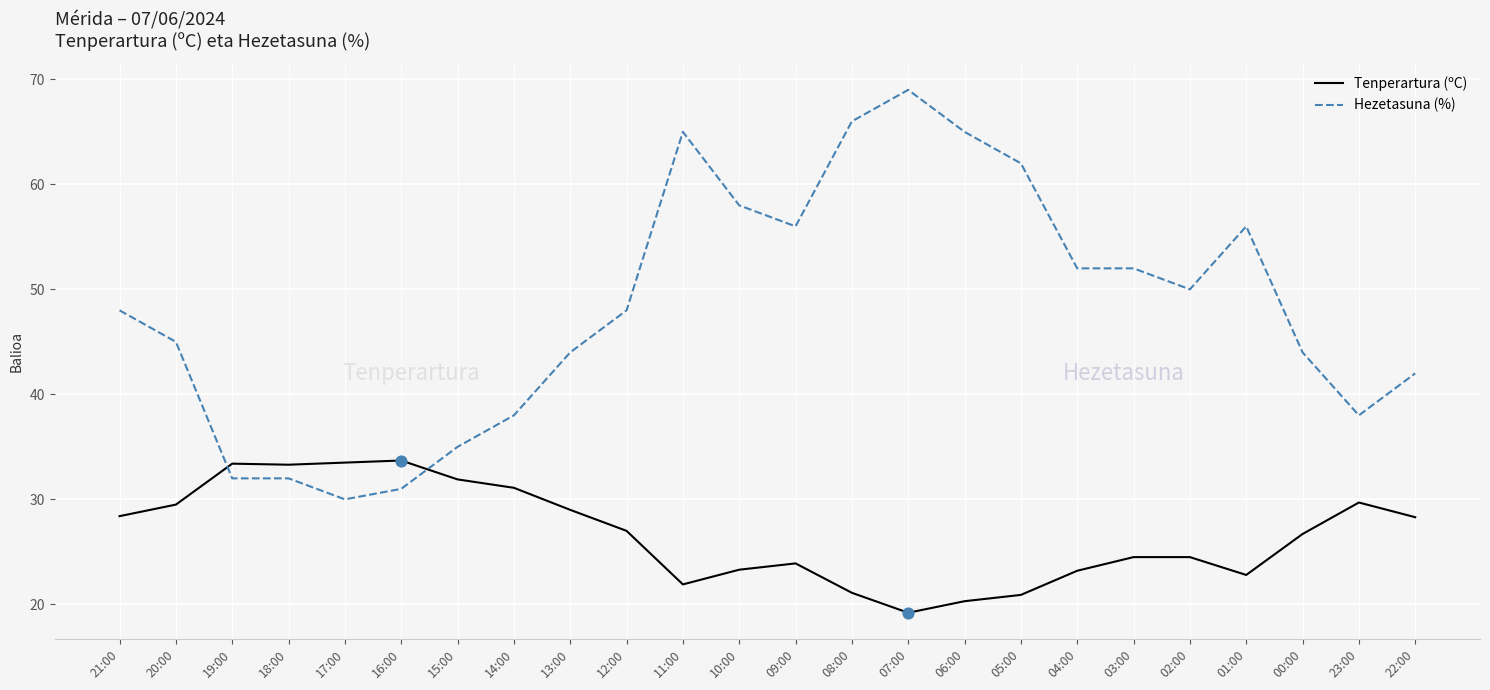

At which category is the sum across all series the highest?

07:00